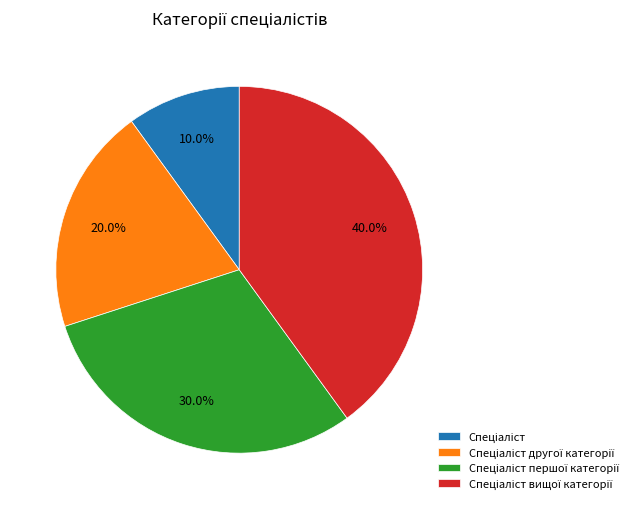

How many slices are in this pie chart?

4